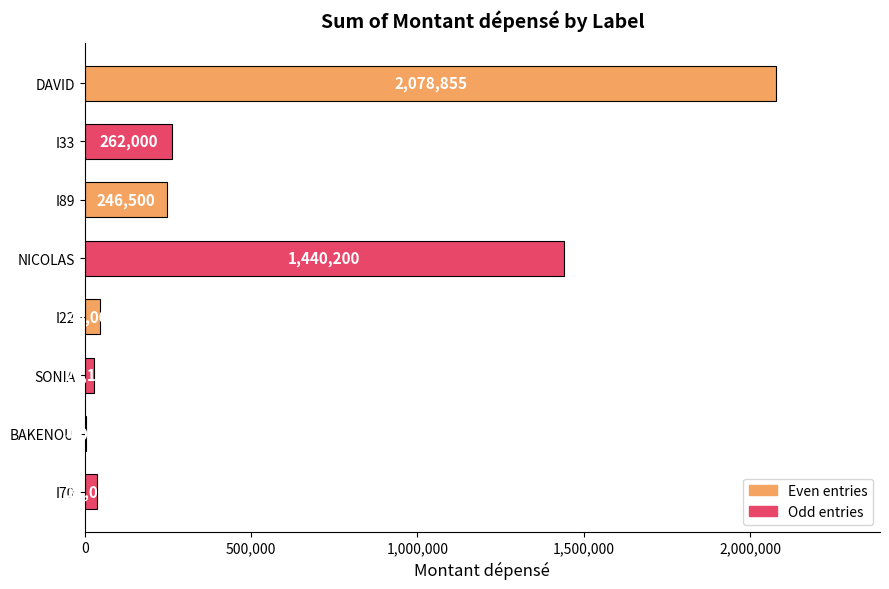

What is the sum of the values at SONIA and I70?

63150